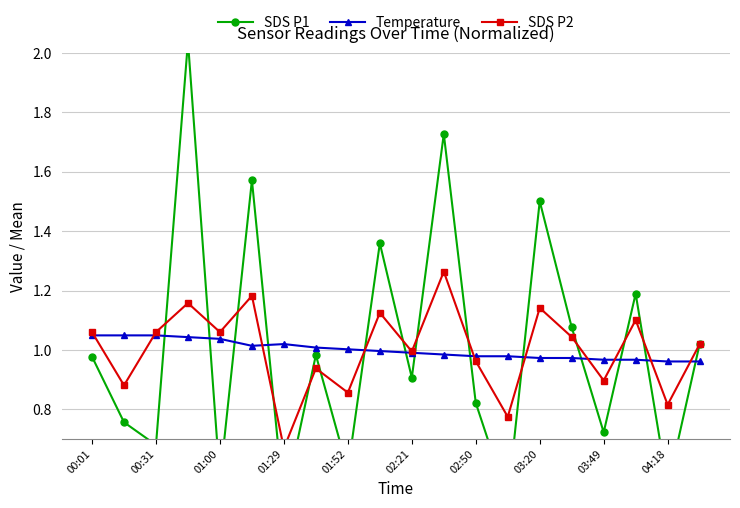

The Temperature series shows 0.4 at 02:50. True or false?

False